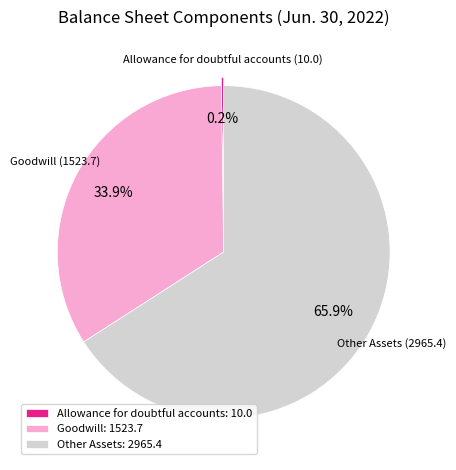

Which slice is the largest?

Other Assets